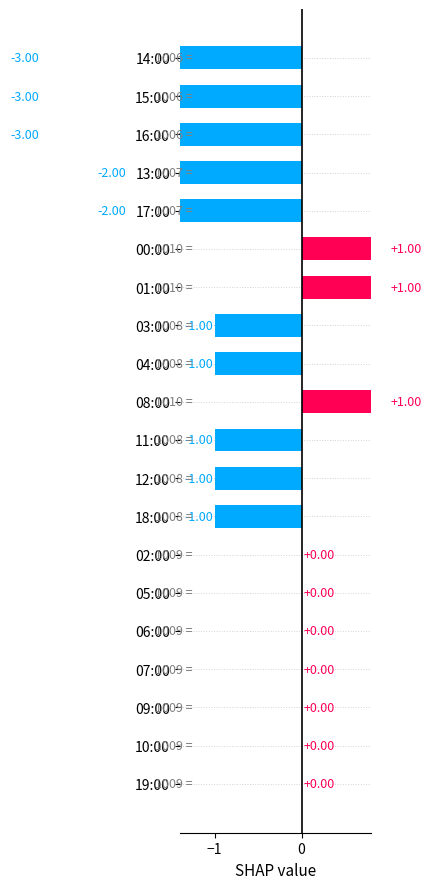

How many values are below 0?

10